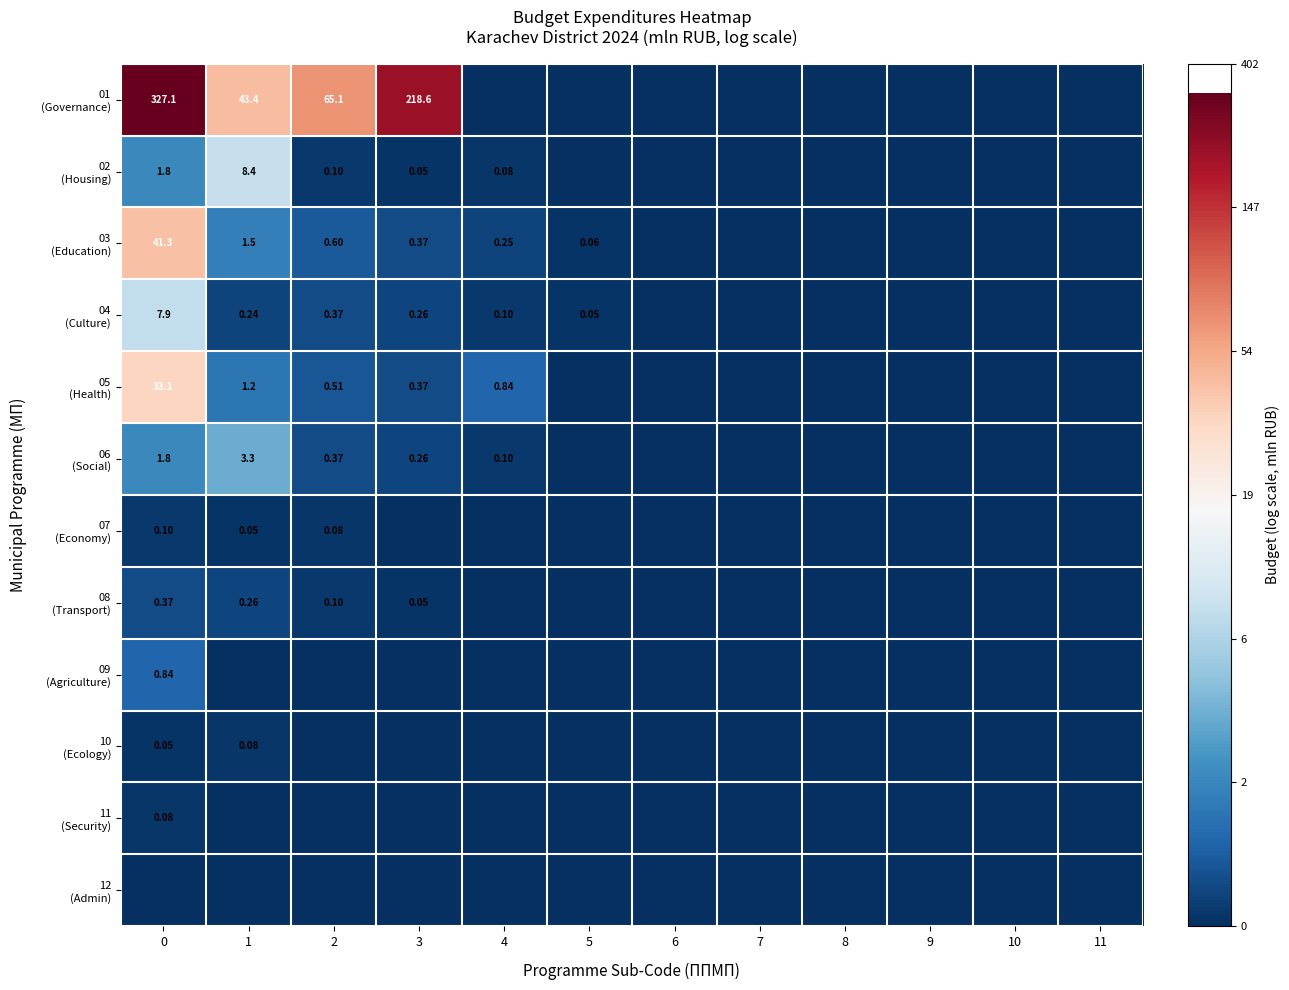

At 7, list the series in order from largest to smallest.

01 (Governance), 02 (Housing), 03 (Education), 04 (Culture), 05 (Health), 06 (Social), 07 (Economy), 08 (Transport), 09 (Agriculture), 10 (Ecology), 11 (Security), 12 (Admin)